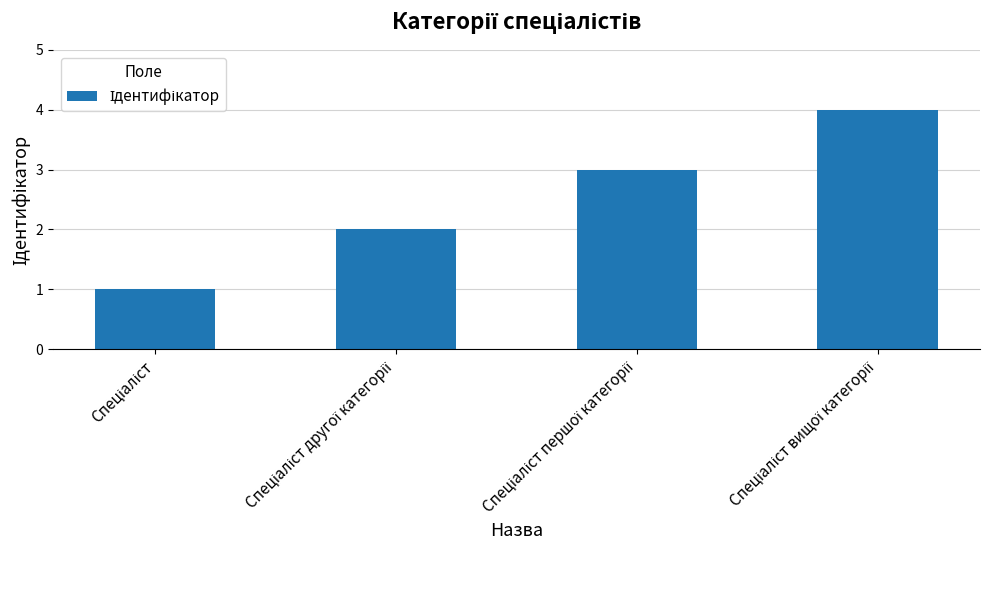

What is the difference between the maximum and minimum values?

3